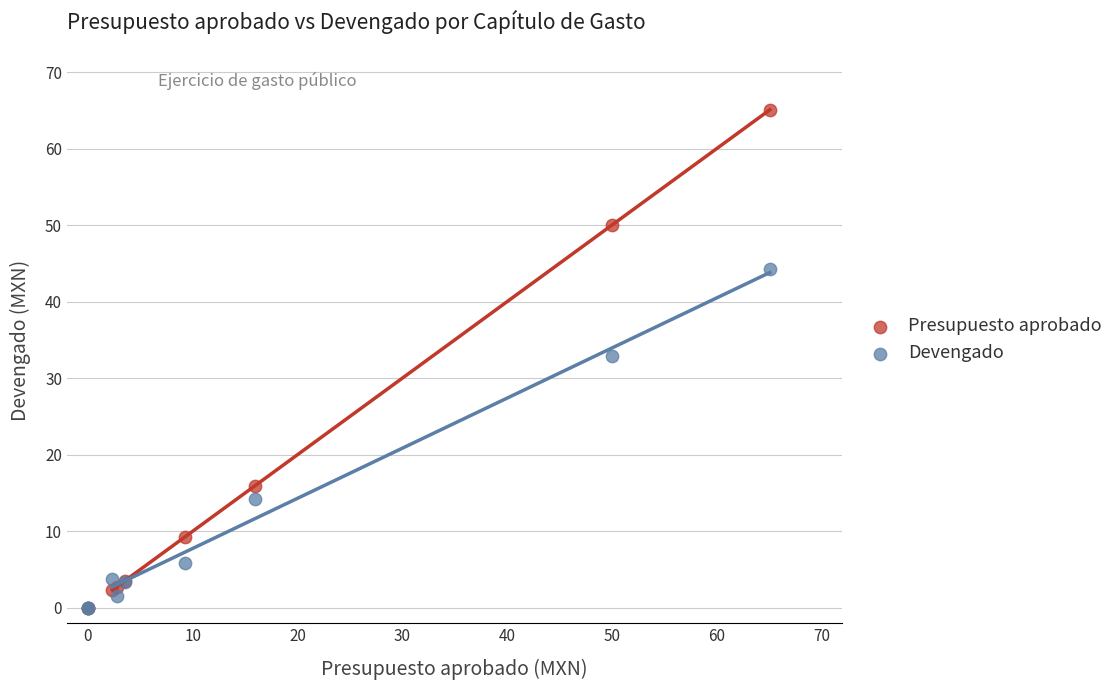

In the Devengado series, what Y value is closest to 22?

14.3